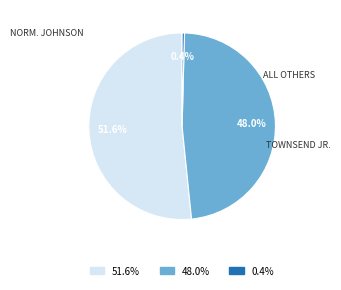

How many segments does this pie chart have?

3